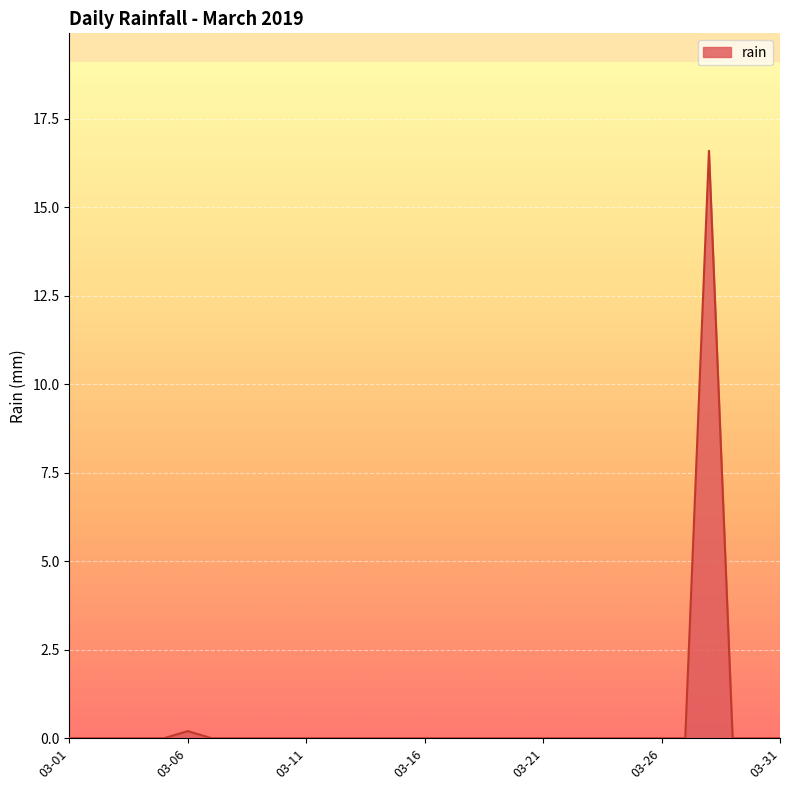

What is the difference between the maximum and minimum values?

16.6